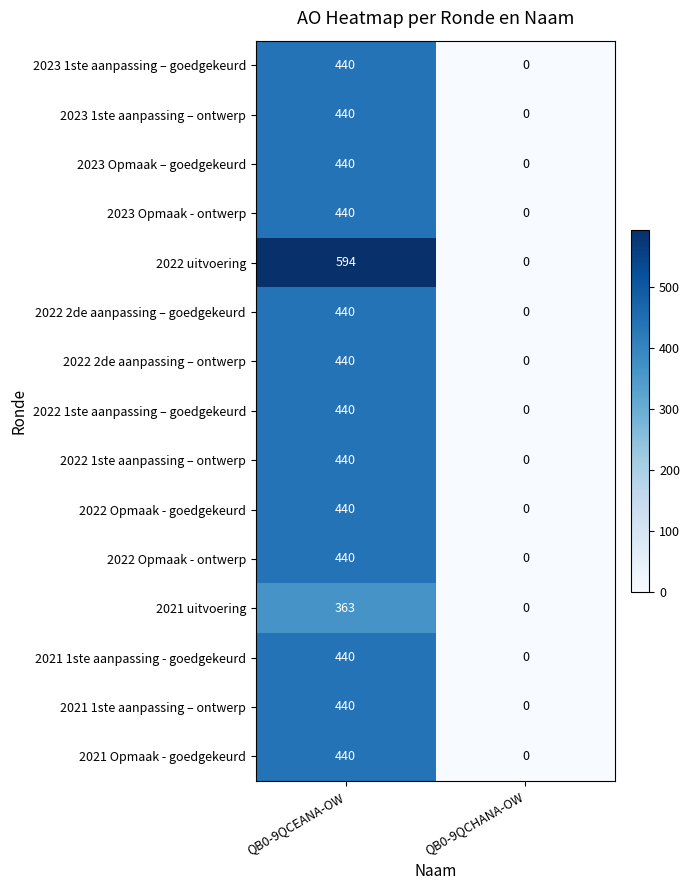

List the labels in order of 2022 Opmaak - goedgekeurd value, smallest first.

QB0-9QCHANA-OW, QB0-9QCEANA-OW